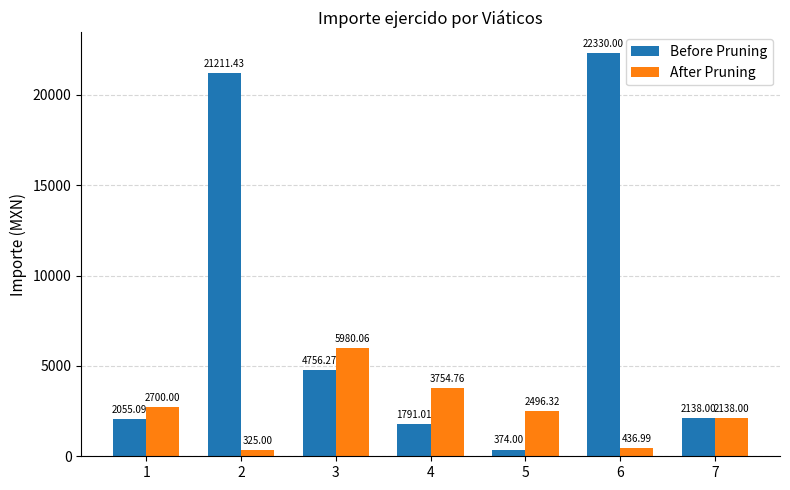

What is the total value across all series at 6?

22767.0